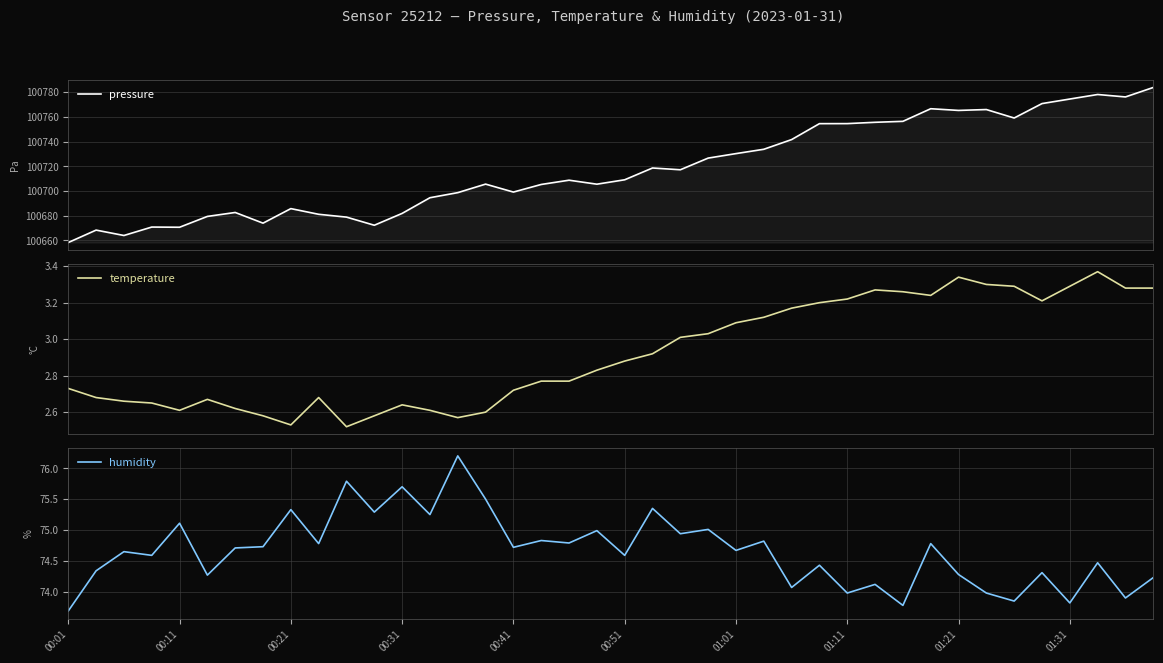

What is the value of the temperature point at the 27th from the left?

3.2